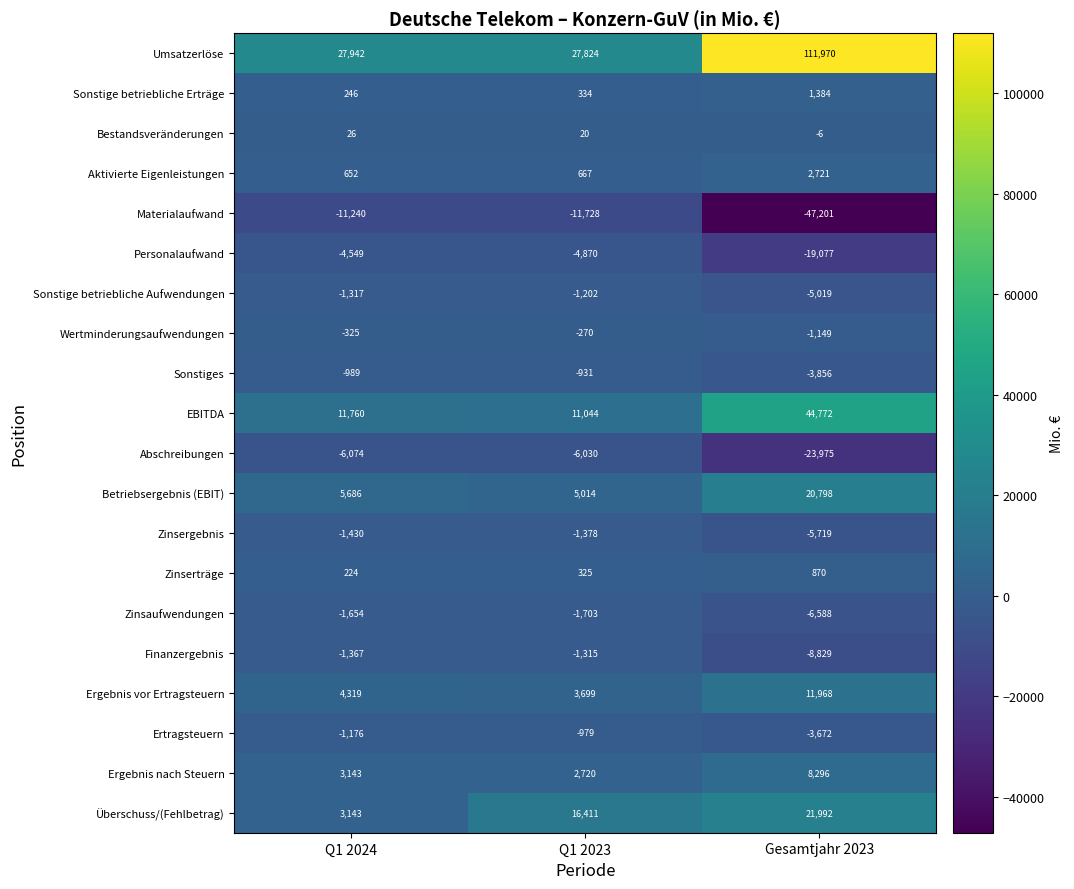

What value does the Finanzergebnis series have at Q1 2024, to the nearest 100?

-1400